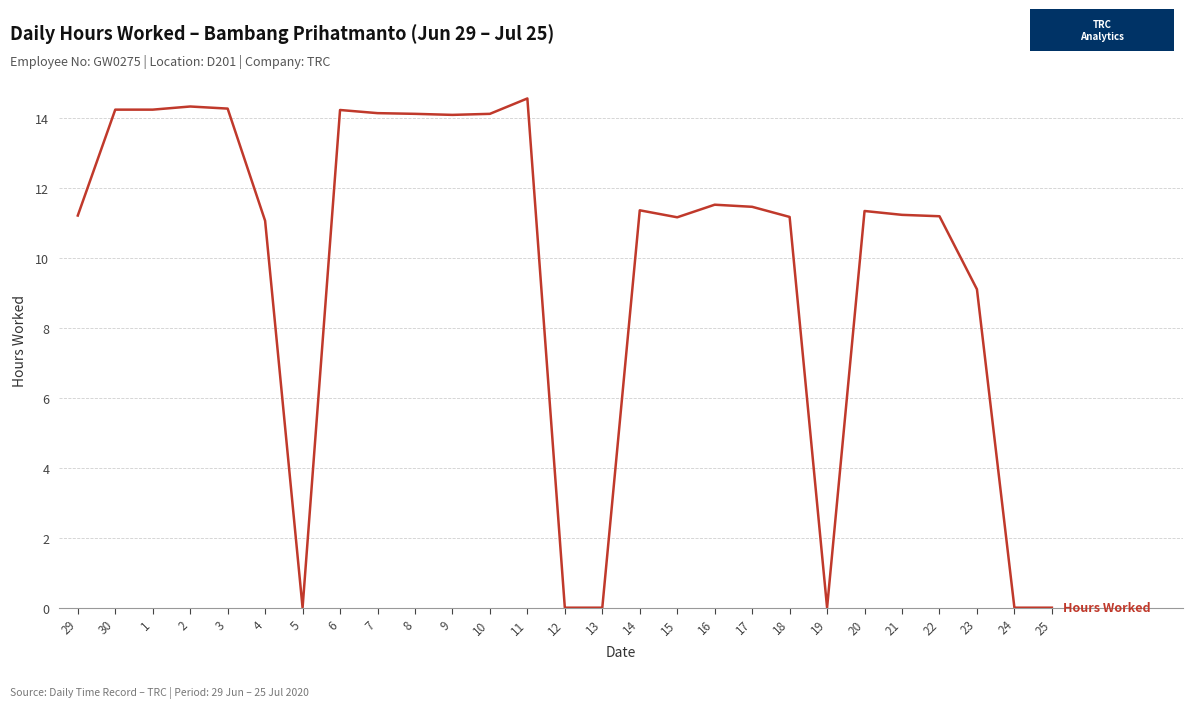

Read the value at 15.

11.2